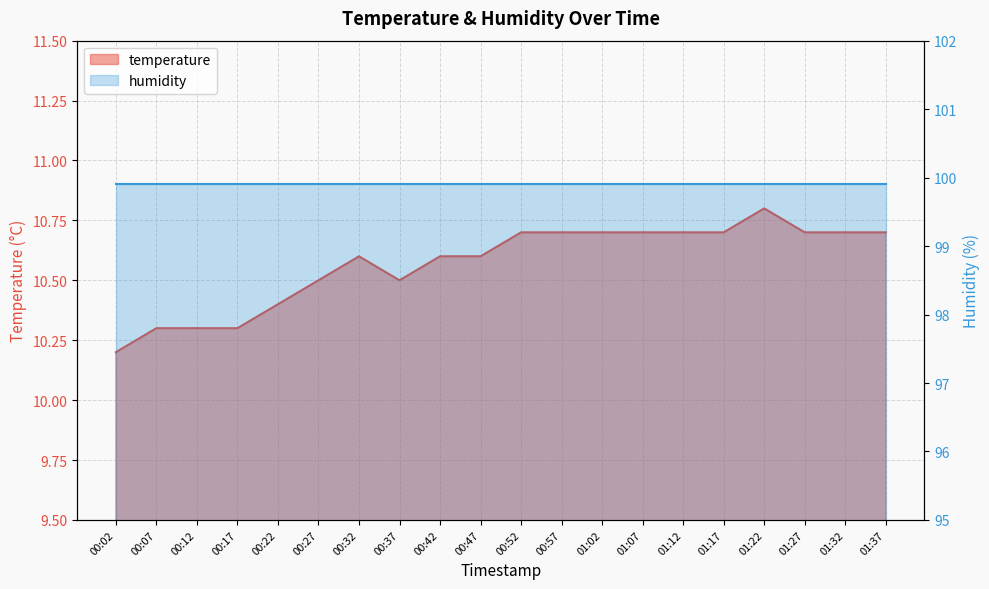

What is the greatest value displayed?

10.8